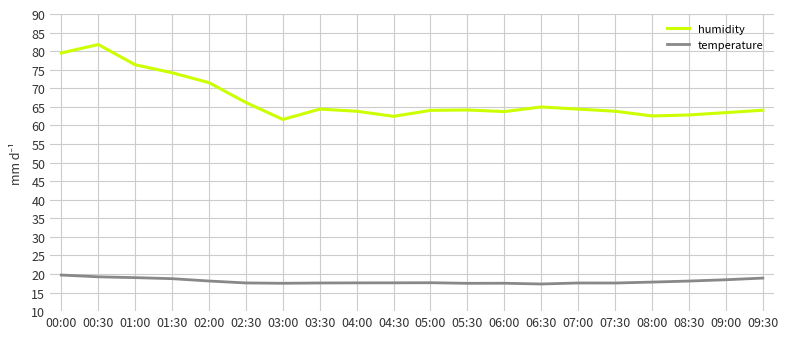

Is this an area chart (filled region under the line)?

No